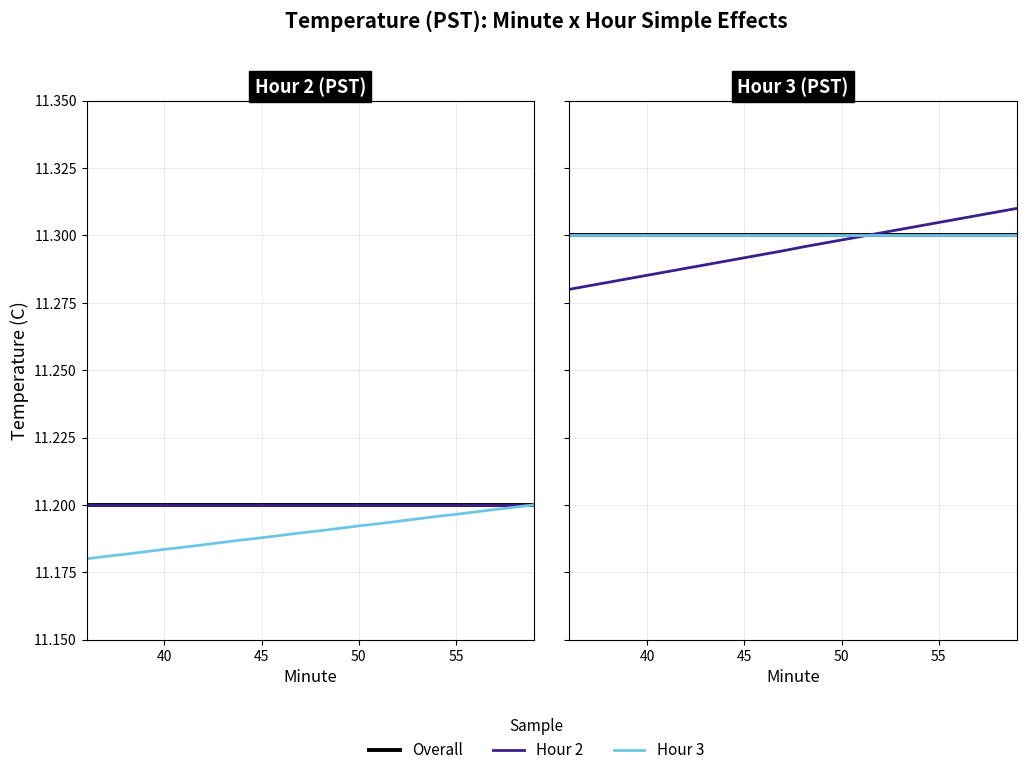

What are all the series names shown in the legend?

Overall, Hour 2, Hour 3